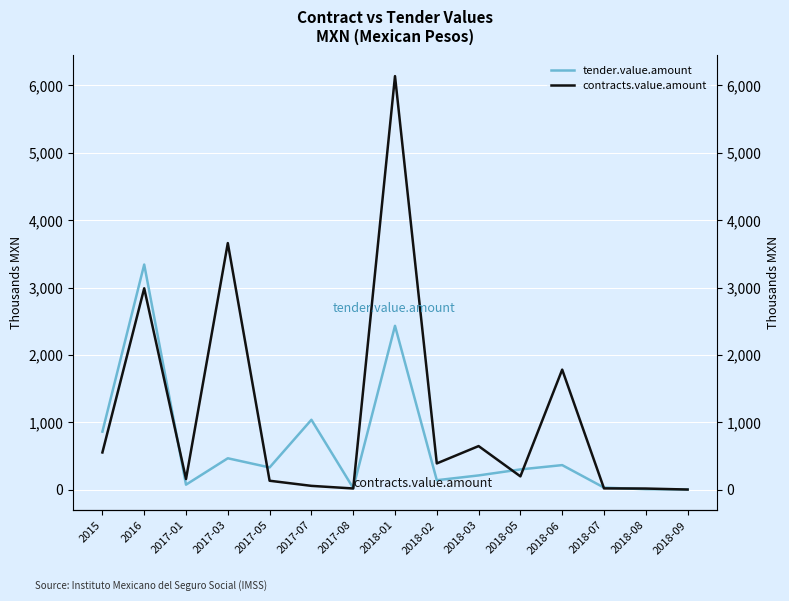

What is the minimum value for contracts.value.amount?

3.6